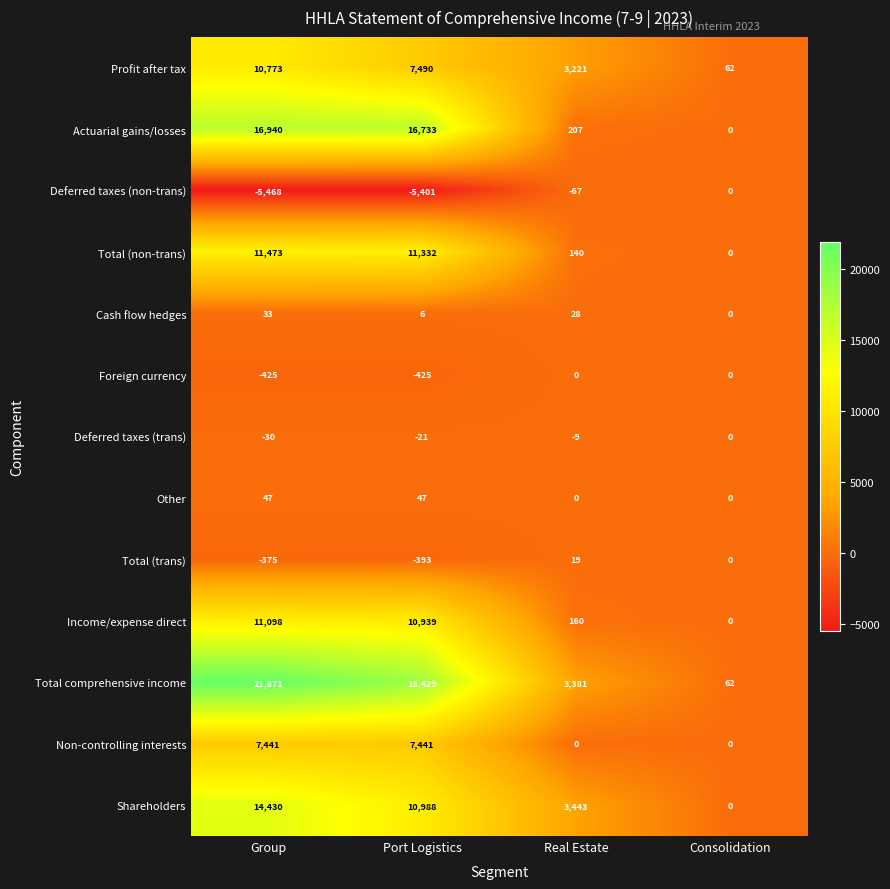

Which category has the highest value across all series?

Group